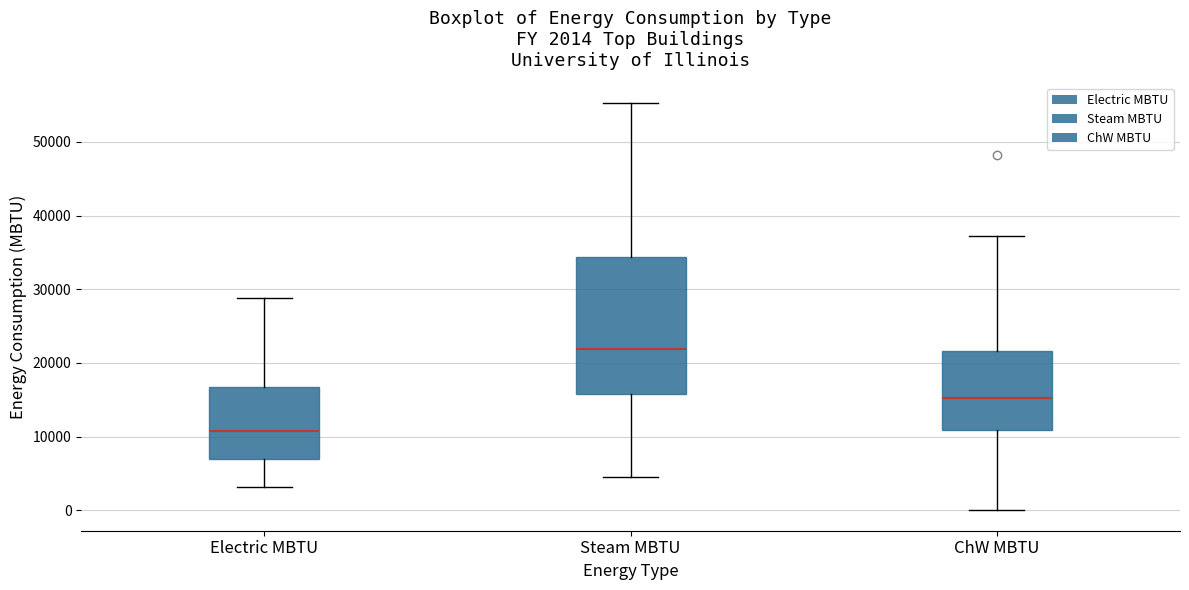

Which box's median line is the lowest?

Electric MBTU